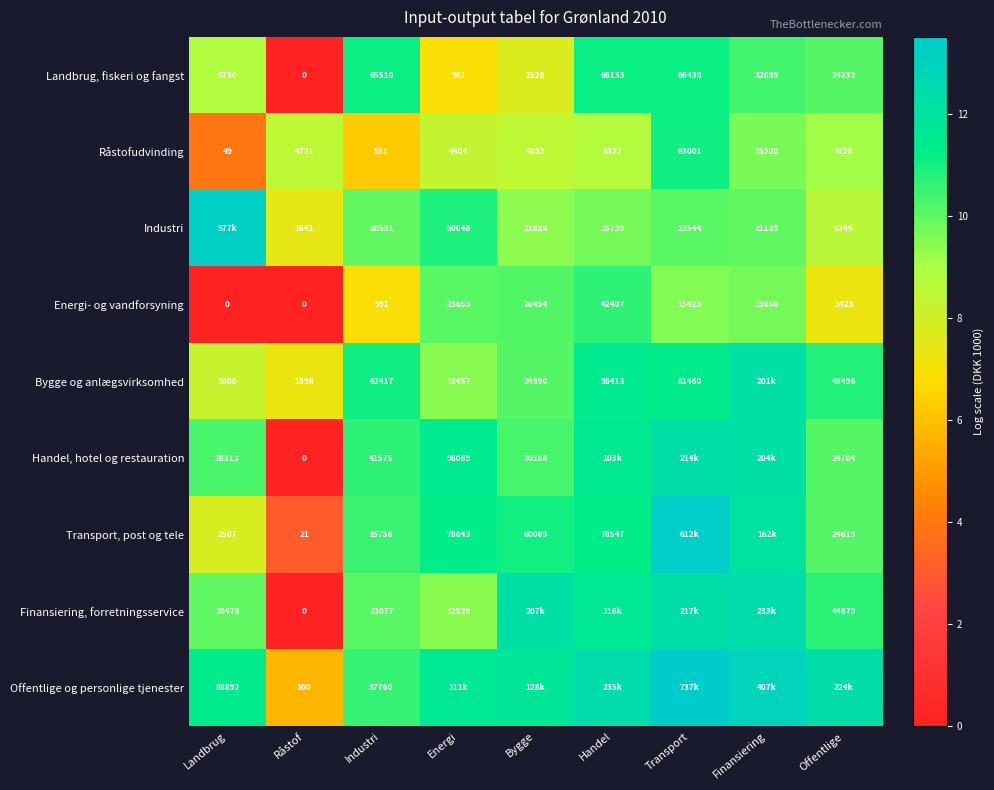

At which label does Energi- og vandforsyning reach its peak?

Handel